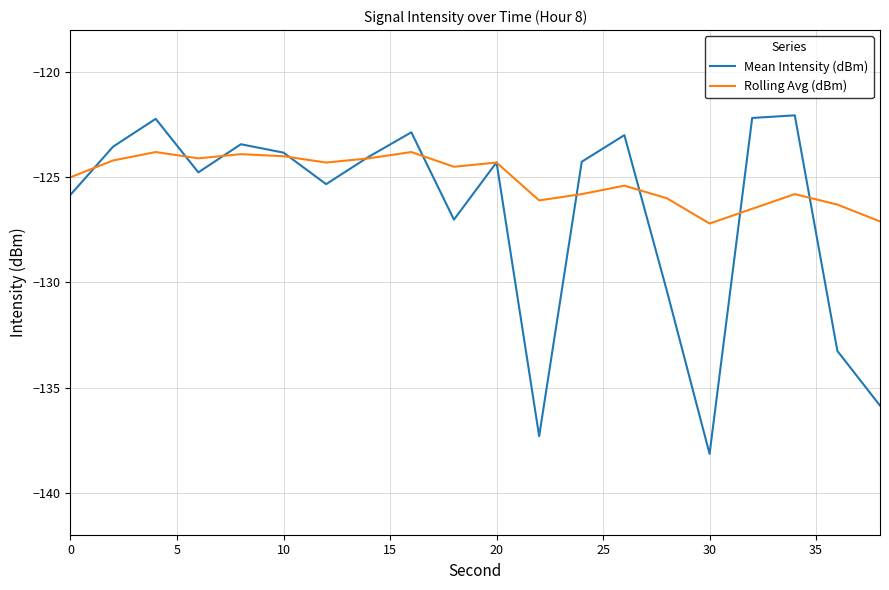

Which series ends up on top after the final intersection of Mean Intensity (dBm) and Rolling Avg (dBm)?

Rolling Avg (dBm)